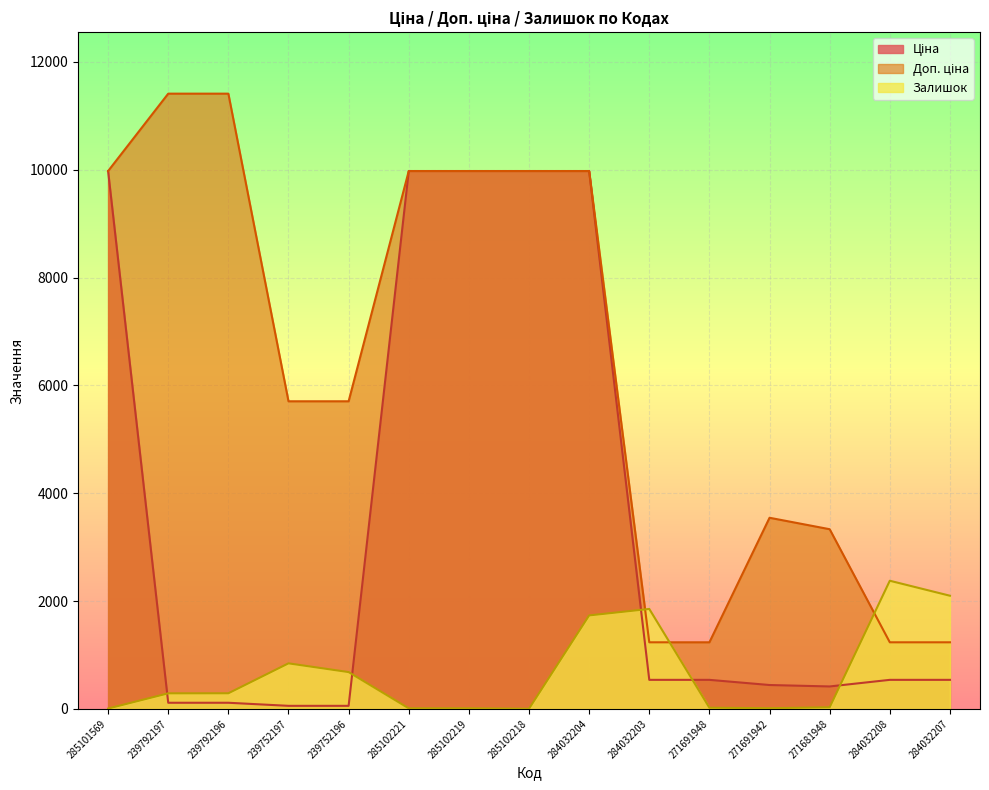

True or false: Залишок has a value of 200.0 at 239792197.

False